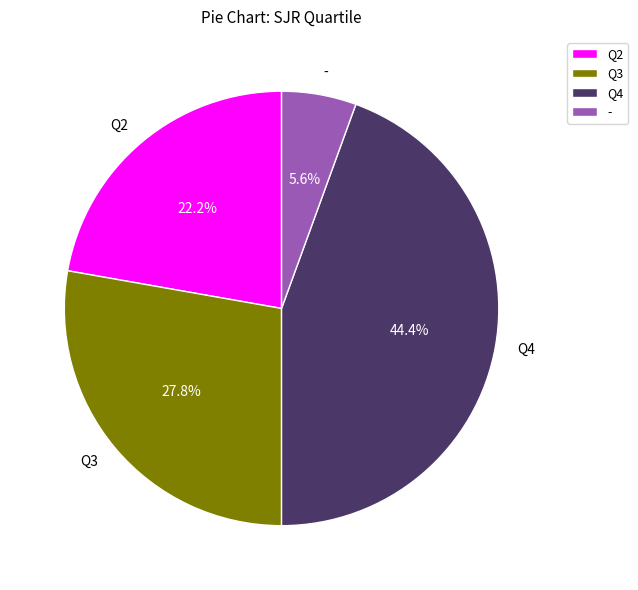

How many slices are in this pie chart?

4